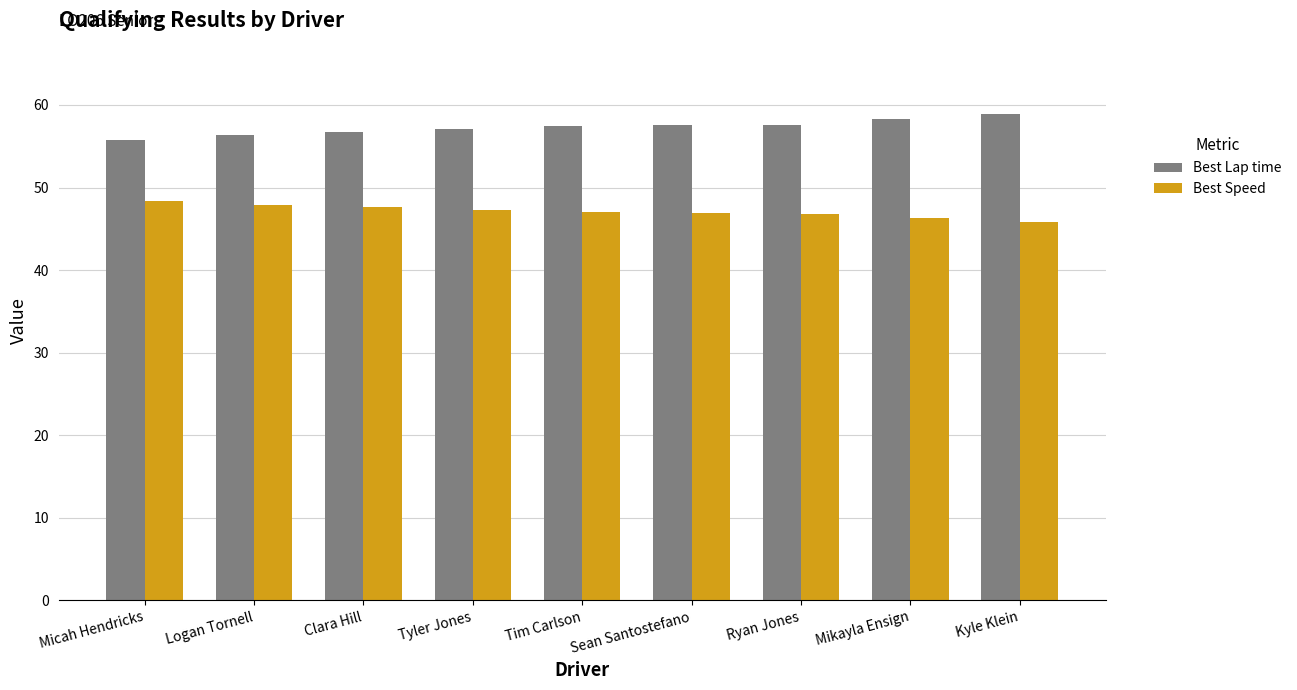

Which series has the largest total across all categories?

Best Lap time